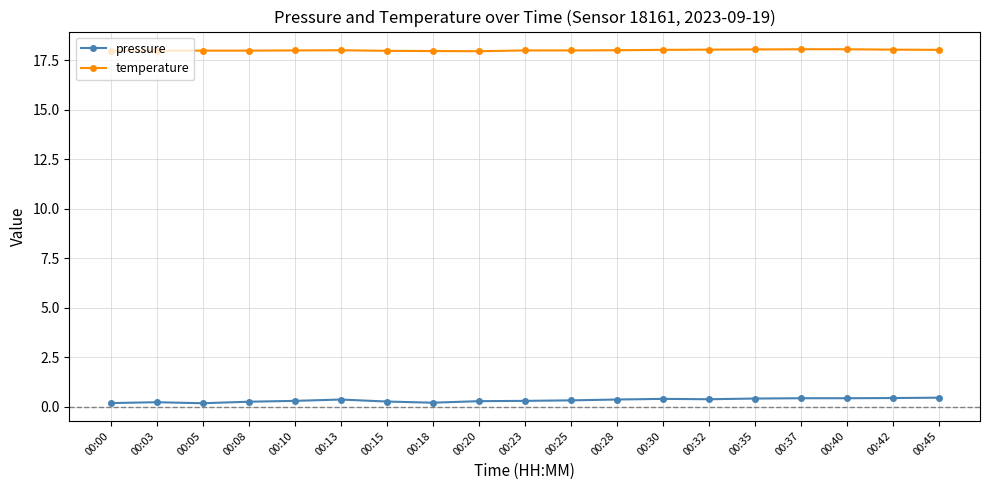

True or false: temperature and pressure intersect in this chart.

False